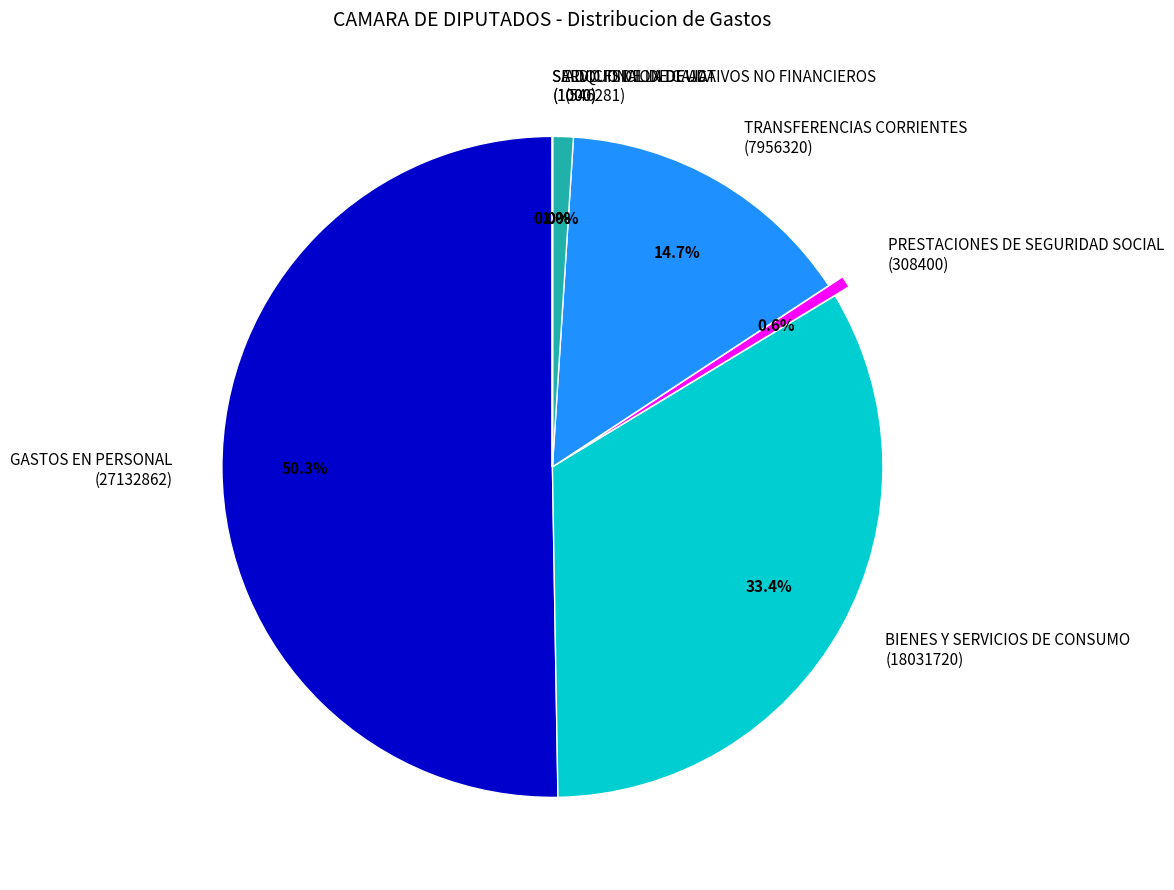

Combined, what portion of the pie is GASTOS EN PERSONAL (27132862) and BIENES Y SERVICIOS DE CONSUMO (18031720)?

83.7%